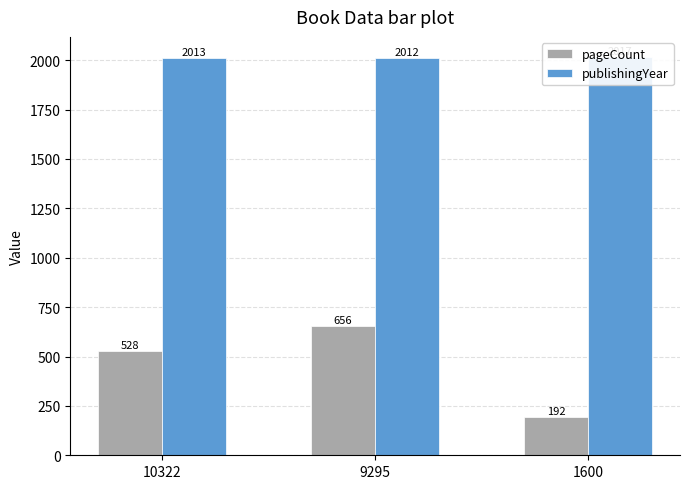

Count the number of data series in this chart.

2